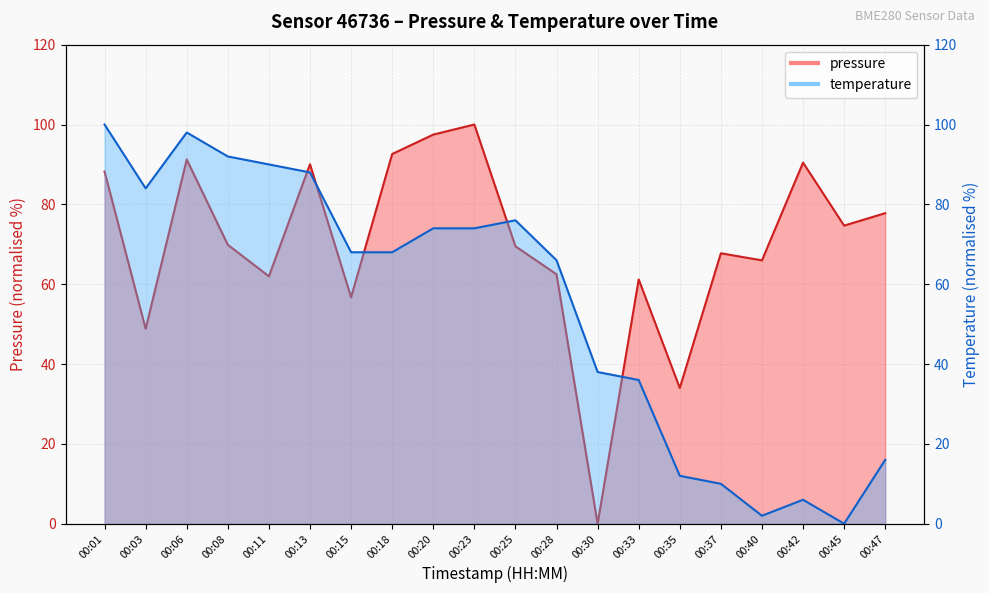

Reading right to left, transcribe all the data shown in this chart.

pressure: 00:47=77.8	00:45=74.7	00:42=90.5	00:40=66.0	00:37=67.7	00:35=34.0	00:33=61.2	00:30=0.0	00:28=62.5	00:25=69.5	00:23=100.0	00:20=97.5	00:18=92.6	00:15=56.7	00:13=90.0	00:11=62.0	00:08=69.9	00:06=91.2	00:03=48.8	00:01=88.2
temperature: 00:47=16.0	00:45=0.0	00:42=6.0	00:40=2.0	00:37=10.0	00:35=12.0	00:33=36.0	00:30=38.0	00:28=66.0	00:25=76.0	00:23=74.0	00:20=74.0	00:18=68.0	00:15=68.0	00:13=88.0	00:11=90.0	00:08=92.0	00:06=98.0	00:03=84.0	00:01=100.0